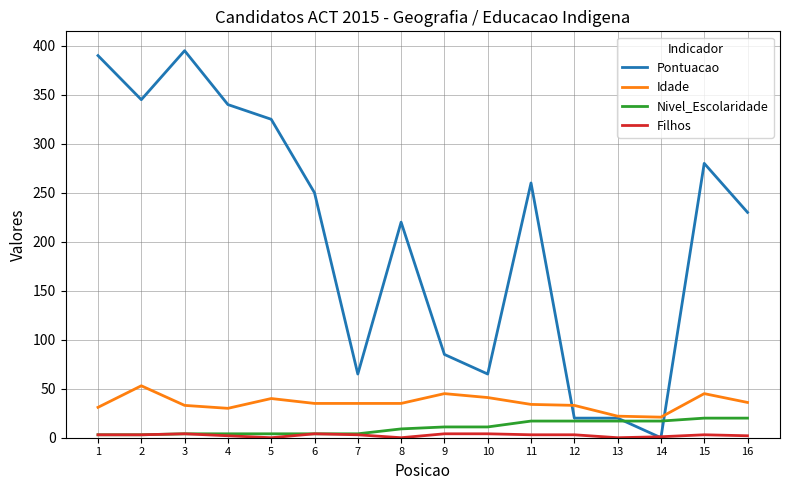

True or false: Nivel_Escolaridade and Idade intersect in this chart.

False